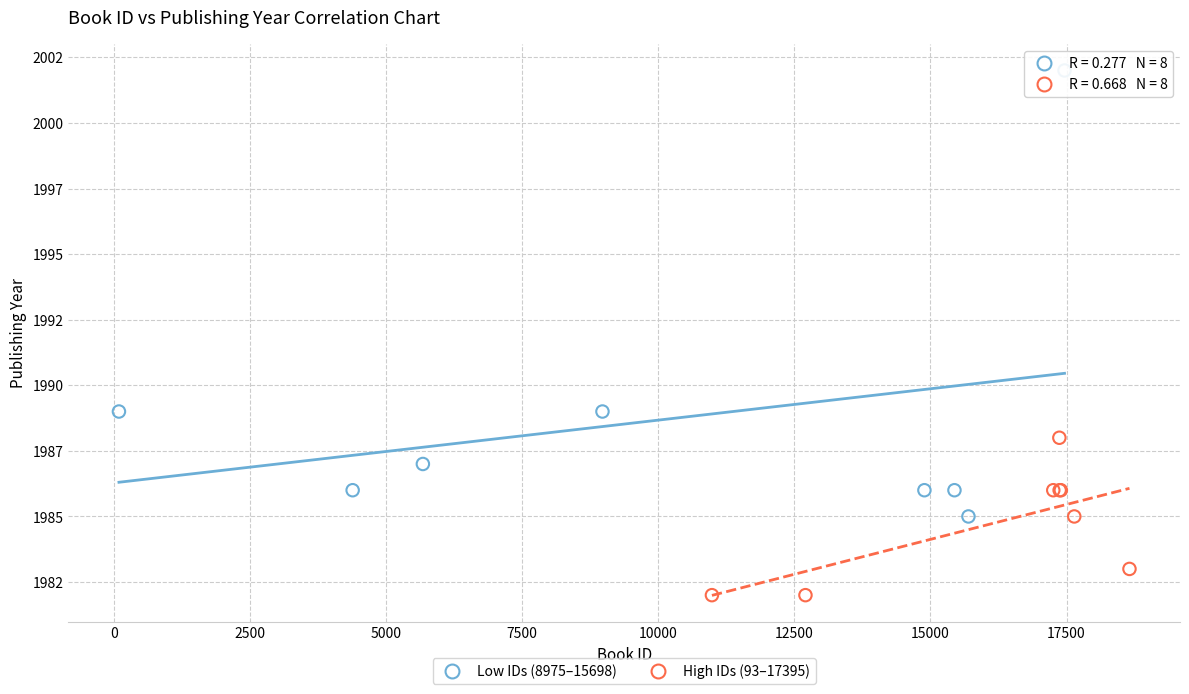

Which series has the largest Y range (max minus min)?

Low IDs (8975–15698)